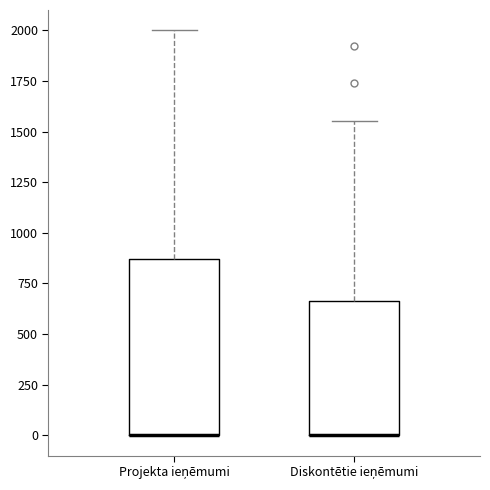

Where is the upper edge of the box for Diskontētie ieņēmumi on the y-axis? The values are not printed on the chart, so give them approximately, as read against the axis.

650